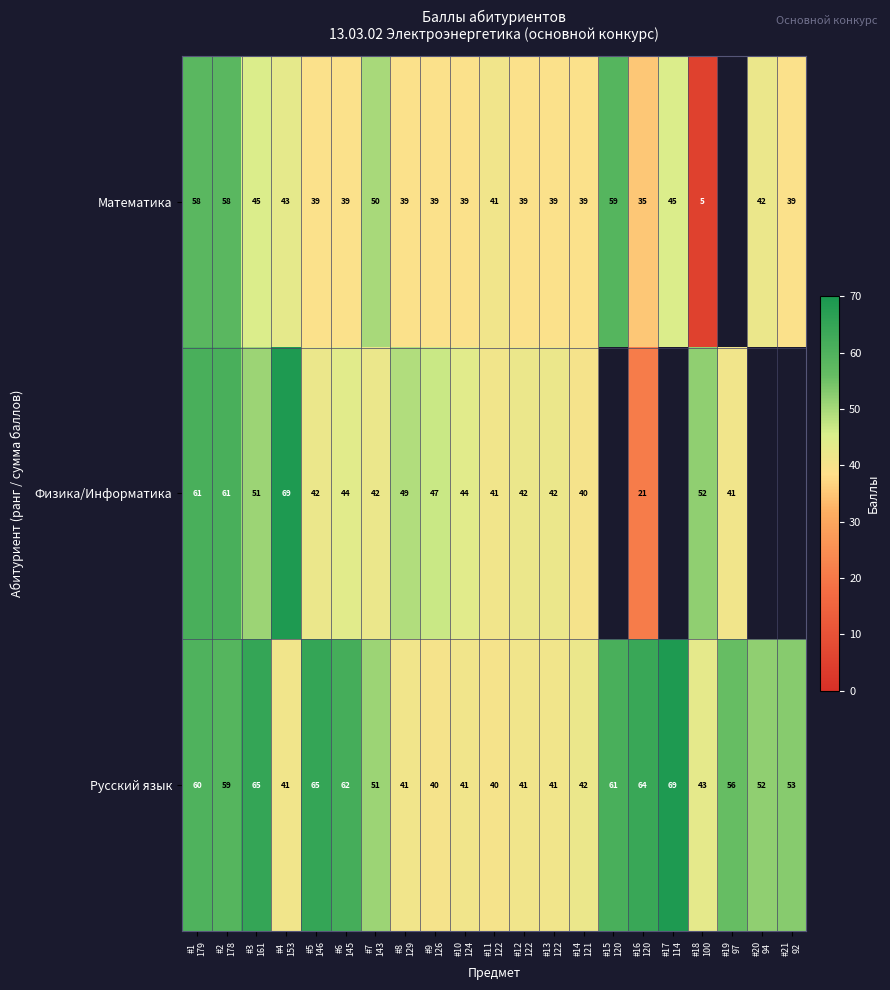

What is the minimum value for Русский язык?

40